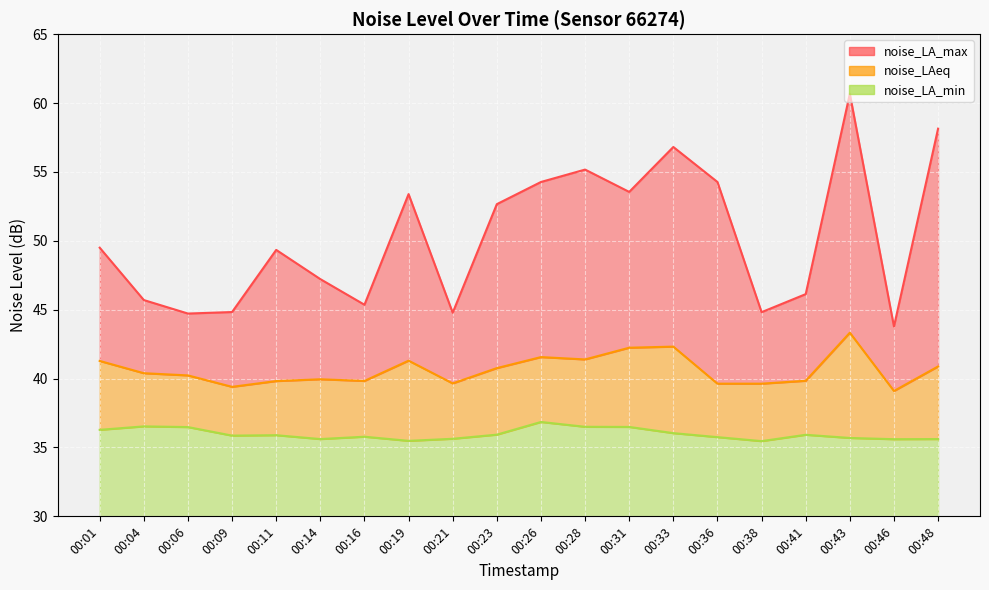

Reading left to right, transcribe all the data shown in this chart.

noise_LA_max: 00:01=49.5	00:04=45.7	00:06=44.7	00:09=44.8	00:11=49.3	00:14=47.2	00:16=45.4	00:19=53.4	00:21=44.8	00:23=52.7	00:26=54.3	00:28=55.2	00:31=53.5	00:33=56.8	00:36=54.3	00:38=44.8	00:41=46.1	00:43=60.7	00:46=43.8	00:48=58.1
noise_LAeq: 00:01=41.3	00:04=40.4	00:06=40.2	00:09=39.4	00:11=39.8	00:14=40.0	00:16=39.8	00:19=41.3	00:21=39.6	00:23=40.8	00:26=41.6	00:28=41.4	00:31=42.2	00:33=42.3	00:36=39.6	00:38=39.6	00:41=39.8	00:43=43.3	00:46=39.1	00:48=40.9
noise_LA_min: 00:01=36.3	00:04=36.5	00:06=36.5	00:09=35.9	00:11=35.9	00:14=35.6	00:16=35.8	00:19=35.5	00:21=35.6	00:23=35.9	00:26=36.9	00:28=36.5	00:31=36.5	00:33=36.0	00:36=35.8	00:38=35.5	00:41=35.9	00:43=35.7	00:46=35.6	00:48=35.6